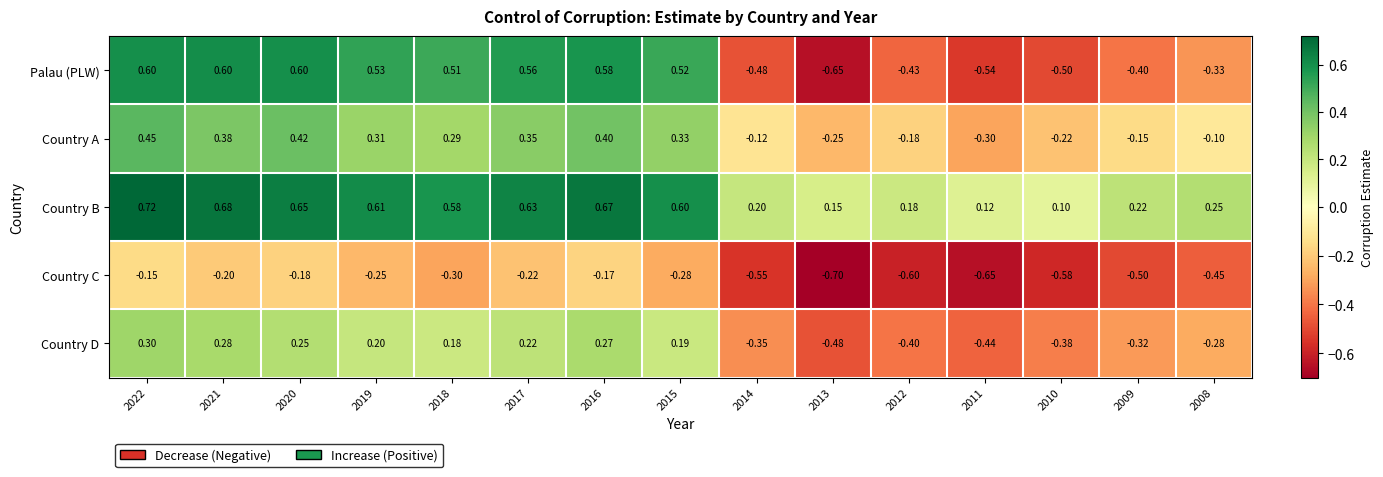

How many categories are shown in the chart?

15